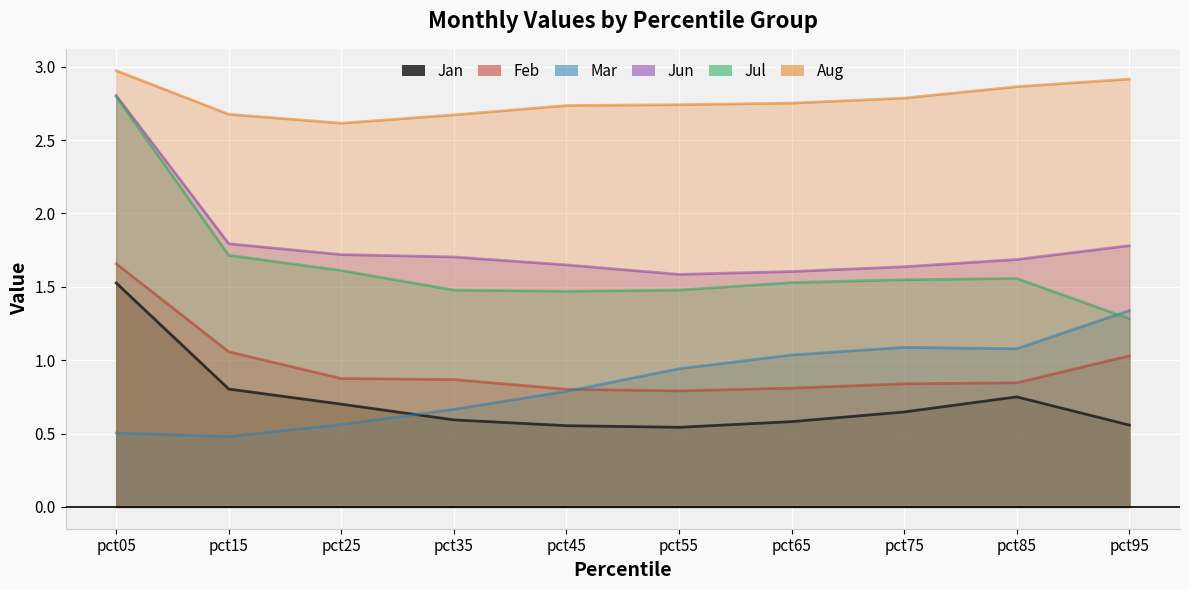

What is the value of the Aug point at the 9th from the left?

2.9